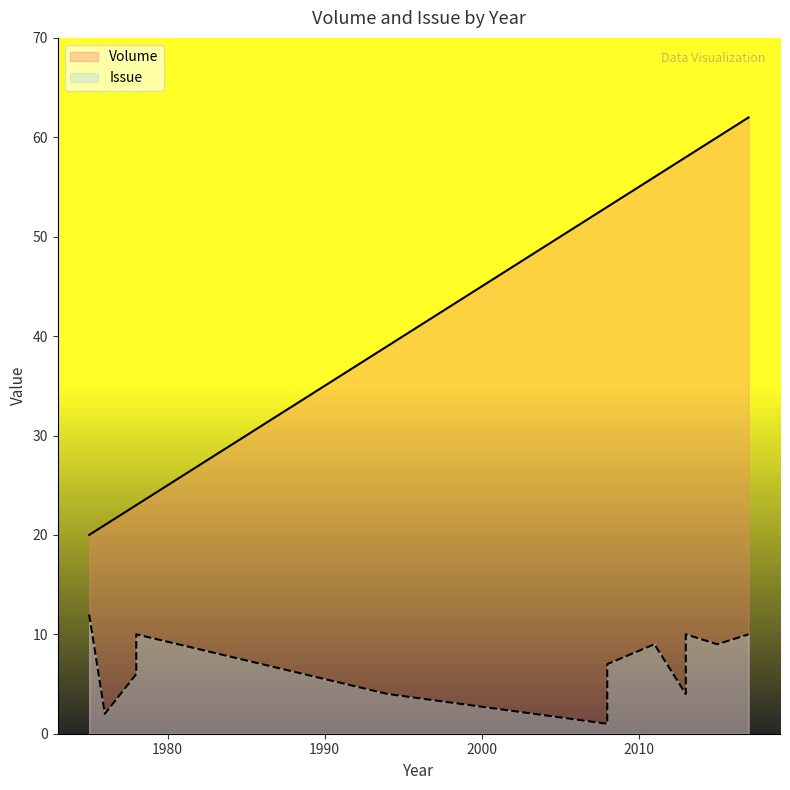

True or false: Volume has a value of 21 at 1976.

True